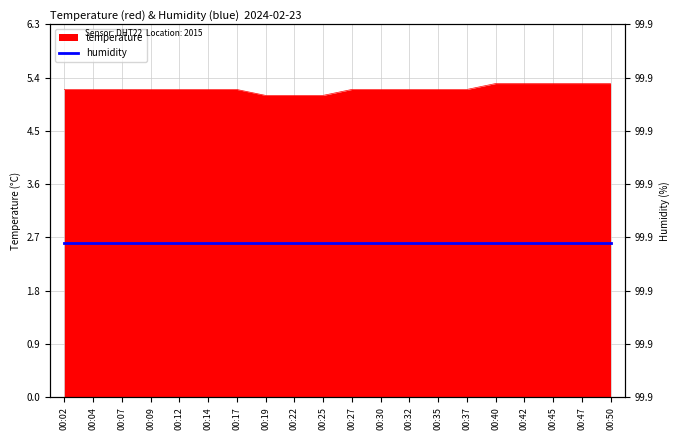

Reading left to right, transcribe all the data shown in this chart.

00:02=5.2	00:04=5.2	00:07=5.2	00:09=5.2	00:12=5.2	00:14=5.2	00:17=5.2	00:19=5.1	00:22=5.1	00:25=5.1	00:27=5.2	00:30=5.2	00:32=5.2	00:35=5.2	00:37=5.2	00:40=5.3	00:42=5.3	00:45=5.3	00:47=5.3	00:50=5.3